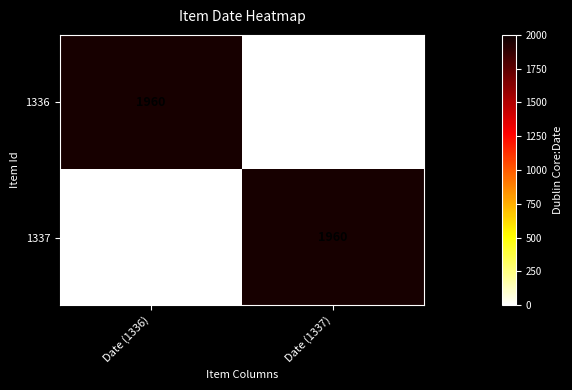

The value of 1337 at Date (1337) is 1960. True or false?

True